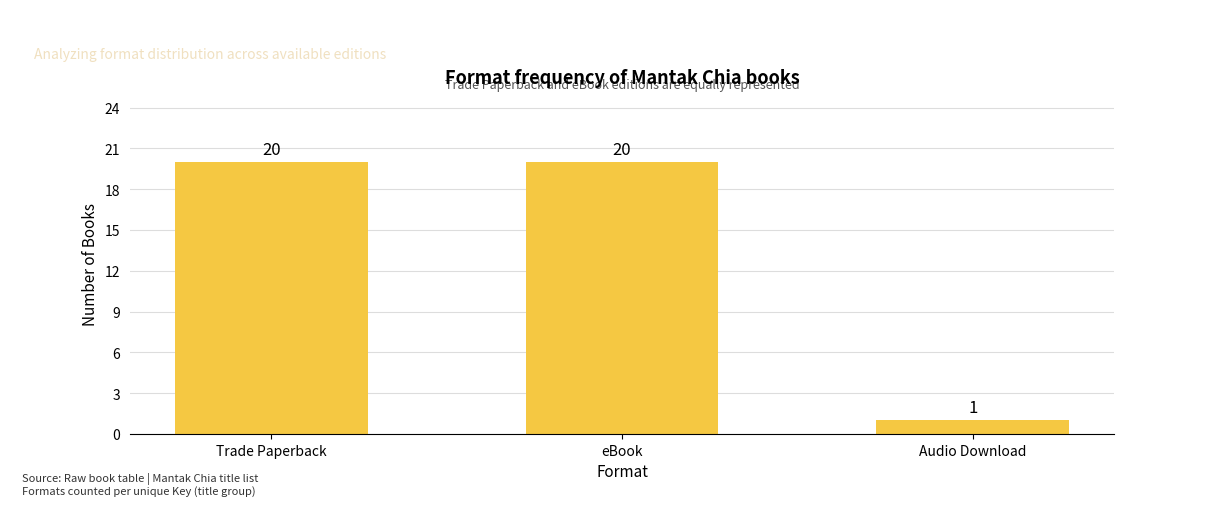

True or false: the data shows 1 at Audio Download.

True